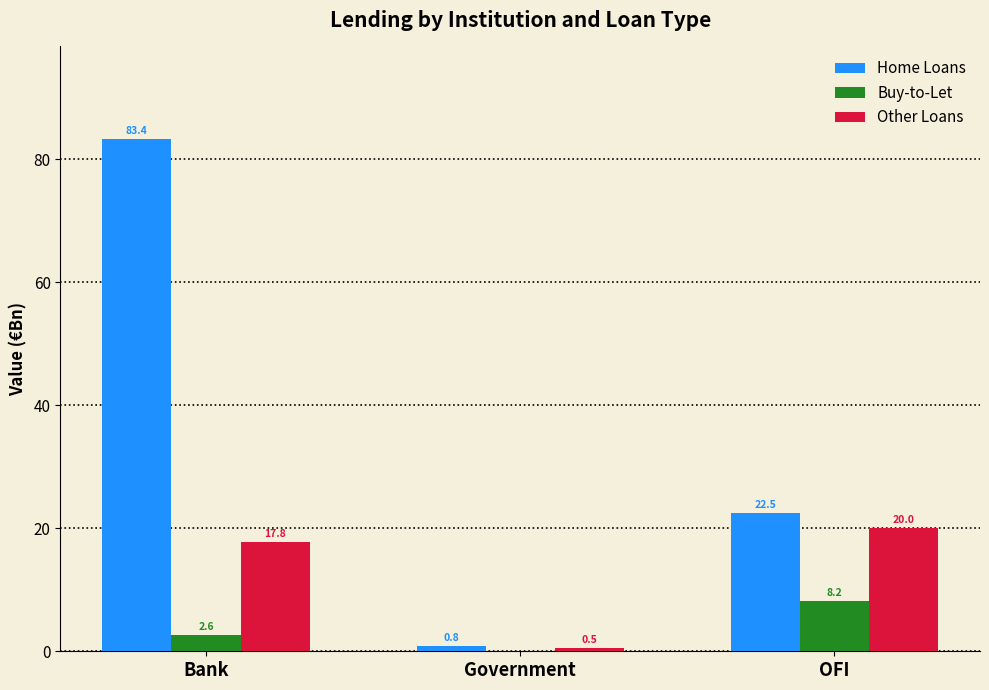

At which label is Other Loans closest to 10?

Bank